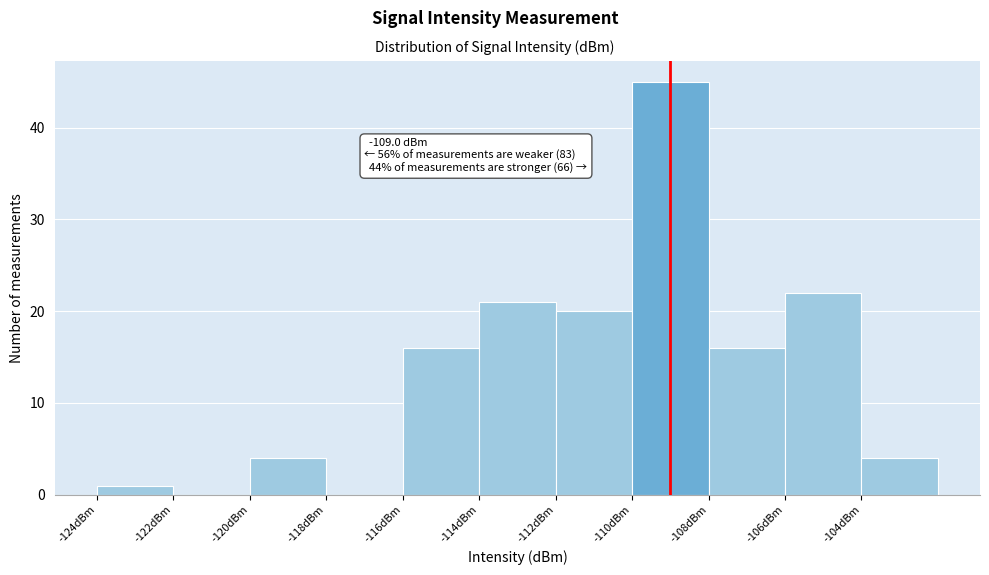

Over which range of the x-axis is the bar tallest?

-110 to -108